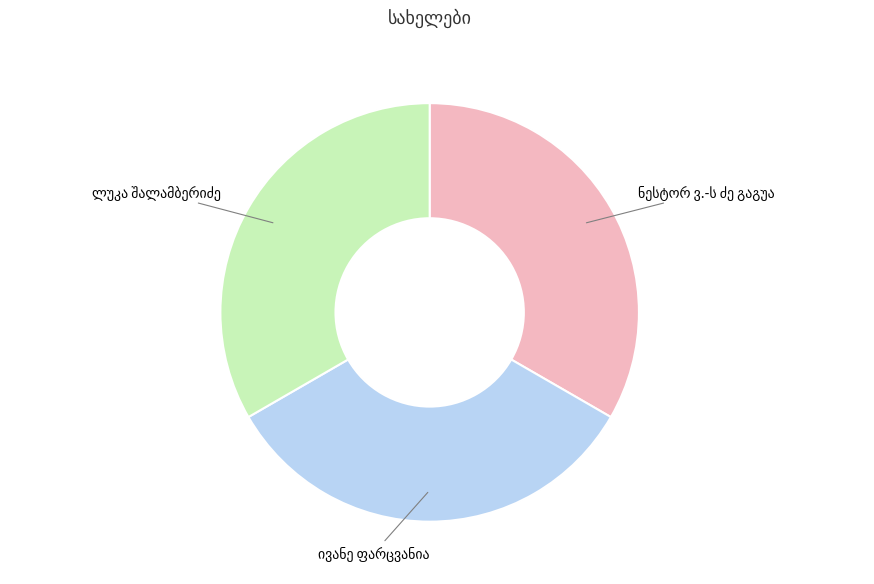

Does any single category account for the majority?

No